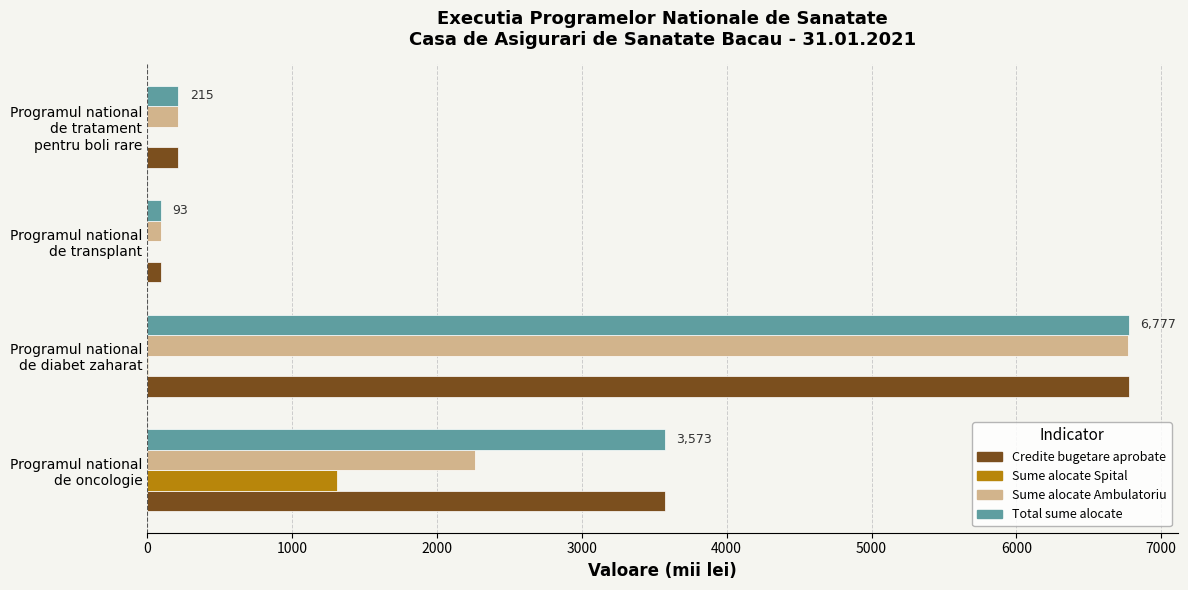

What is the greatest value displayed?

6777.0